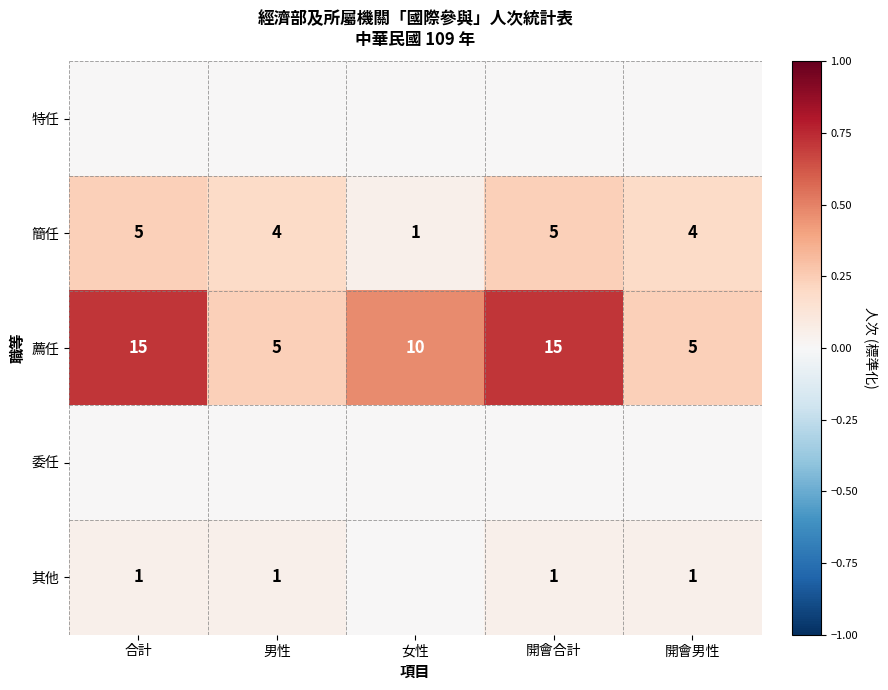

How many categories are shown in the chart?

5